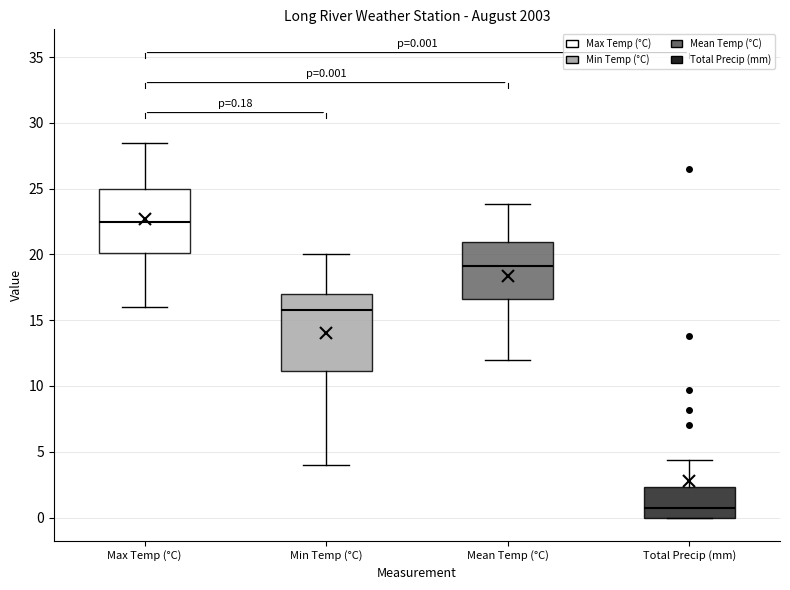

Which box's median line is the lowest?

Total Precip (mm)